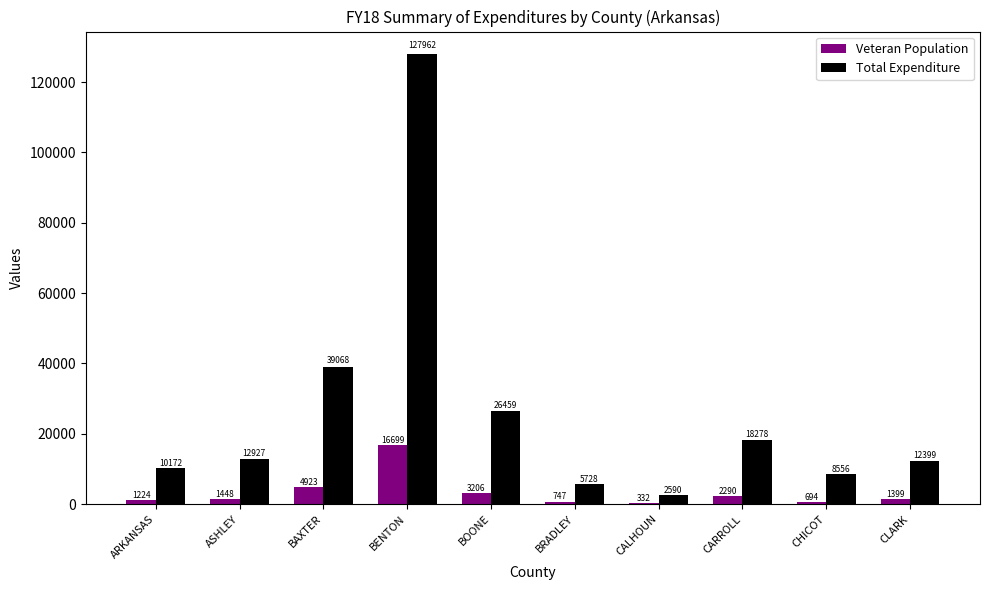

Count the number of categories in the chart.

10